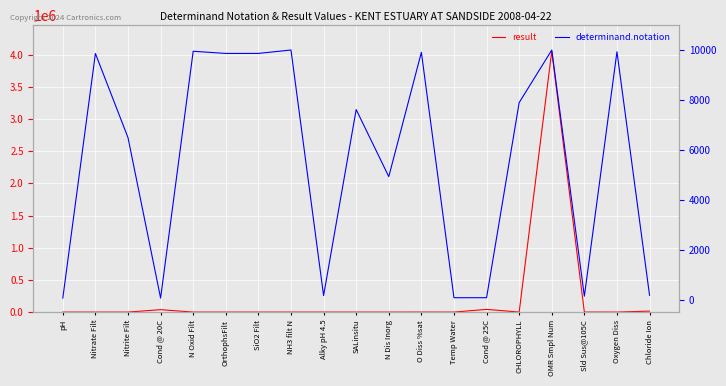

True or false: result and determinand.notation cross at least once.

True